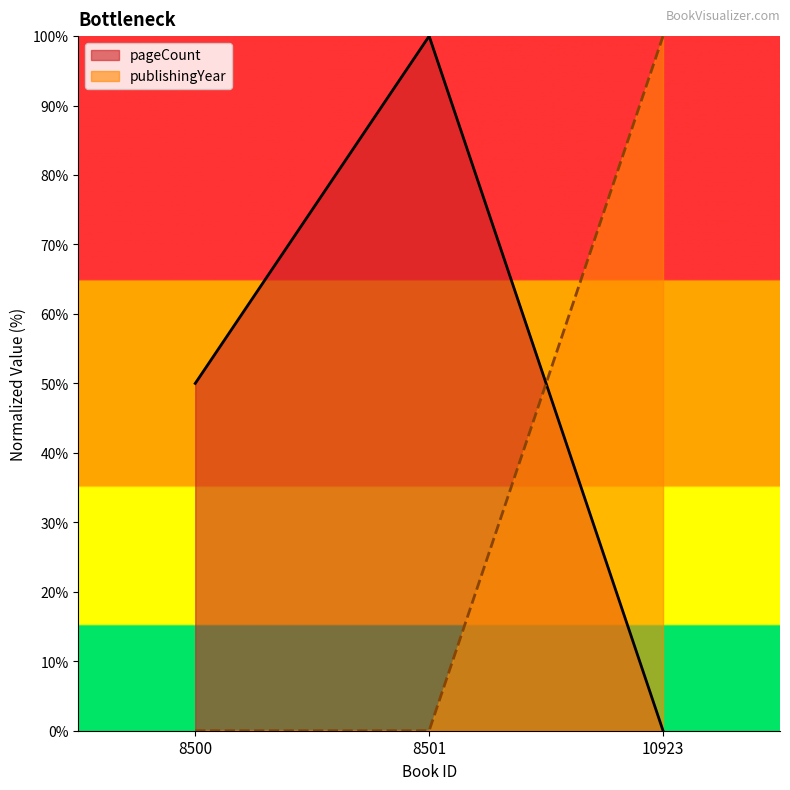

Between 8500 and 10923, which series saw the biggest shift?

publishingYear